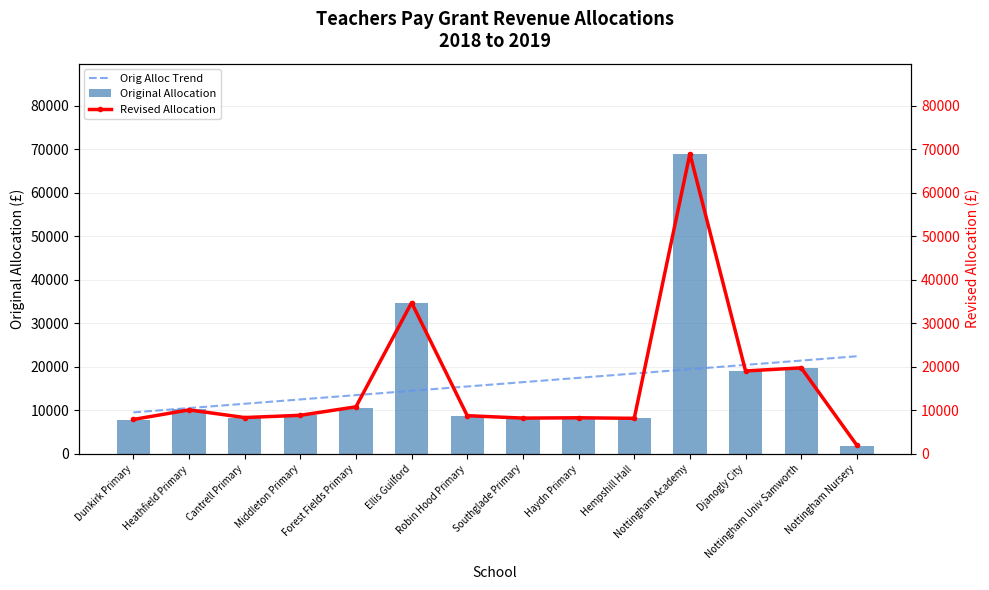

What is the label of the 6th bar from the left?

Ellis Guilford